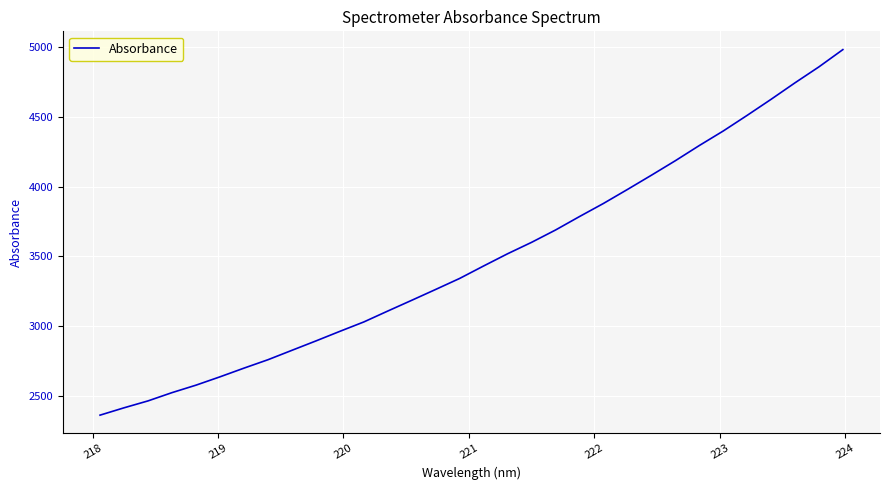

What is the smallest value displayed?

2362.4